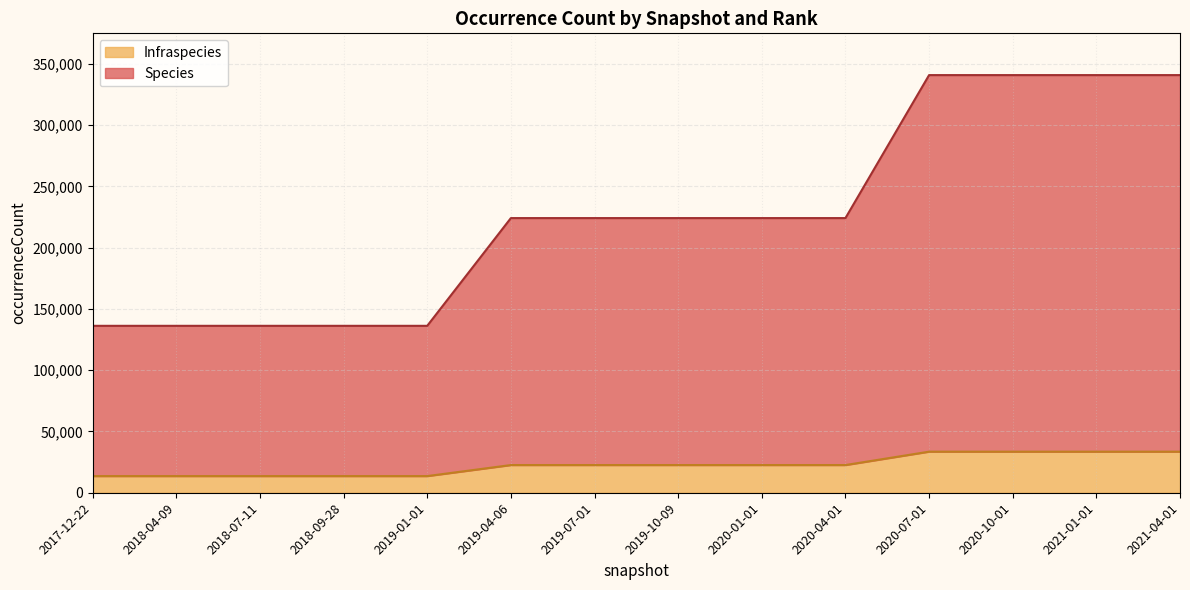

True or false: Infraspecies and Species cross at least once.

False